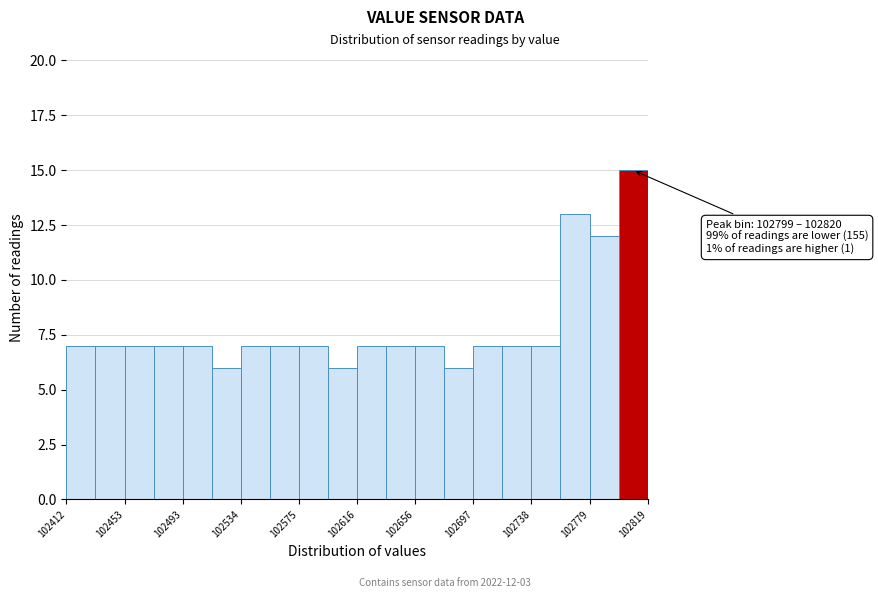

Which range on the x-axis has the tallest bar?

102800 to 102820